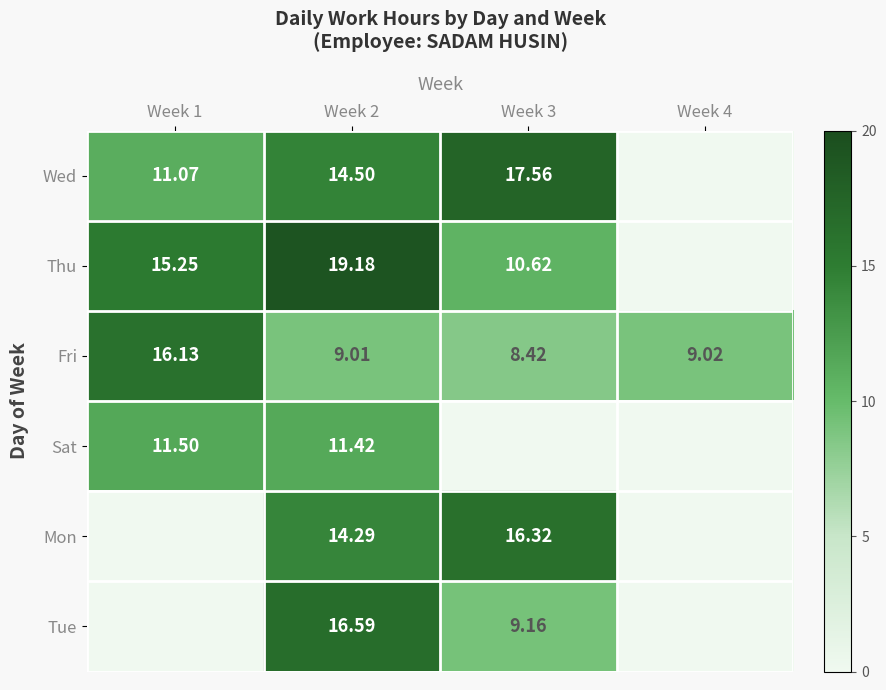

Is the value of Tue at Week 2 greater than the value of Thu at Week 1?

Yes